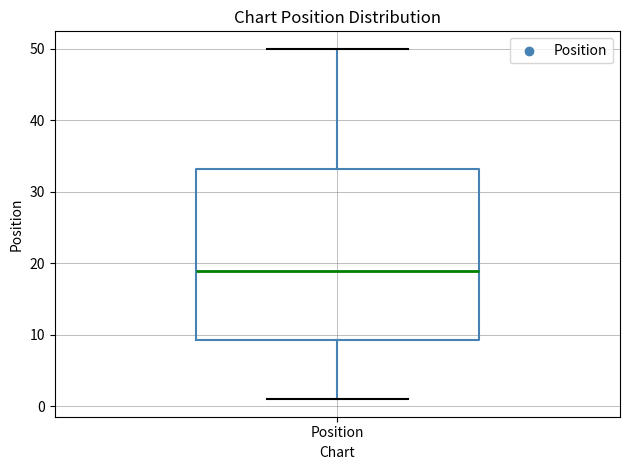

Where does the lower whisker of the box for Position end on the y-axis? The values are not printed on the chart, so give them approximately, as read against the axis.

1